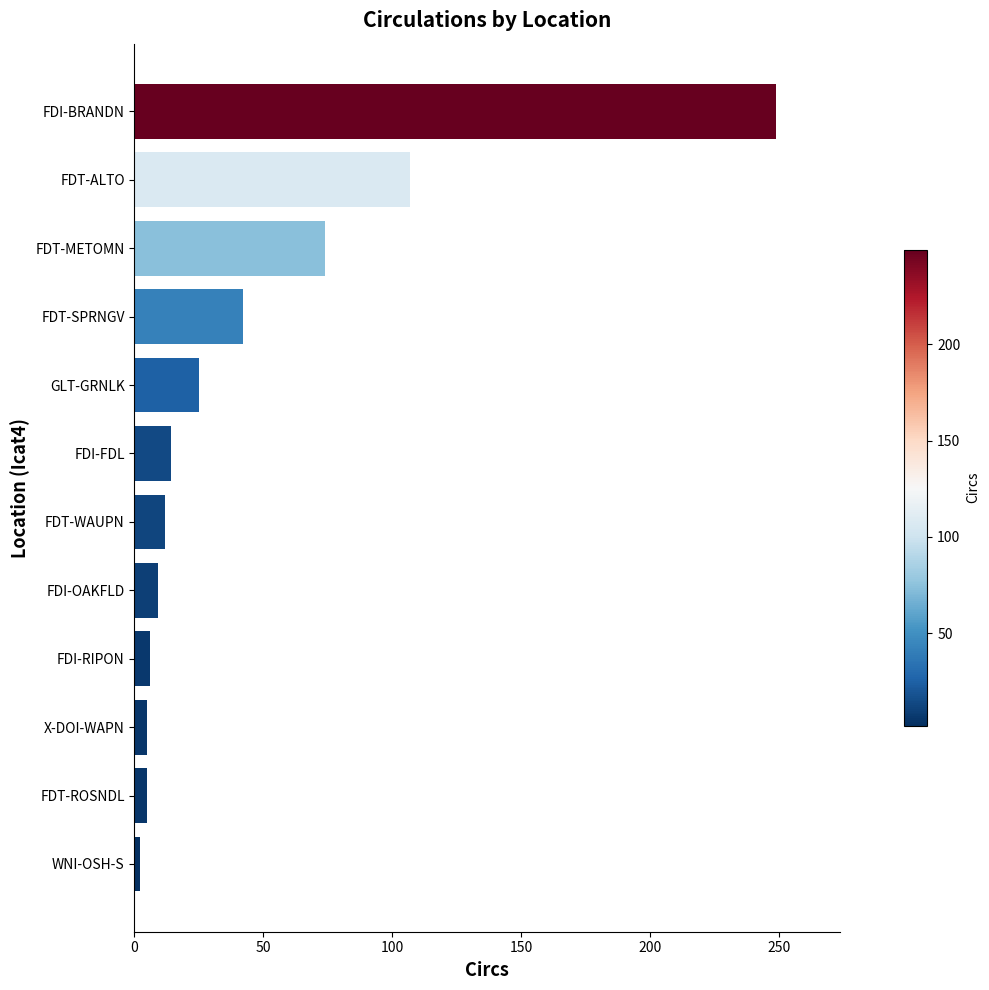

Is it true that the value at FDT-ALTO is 140?

False